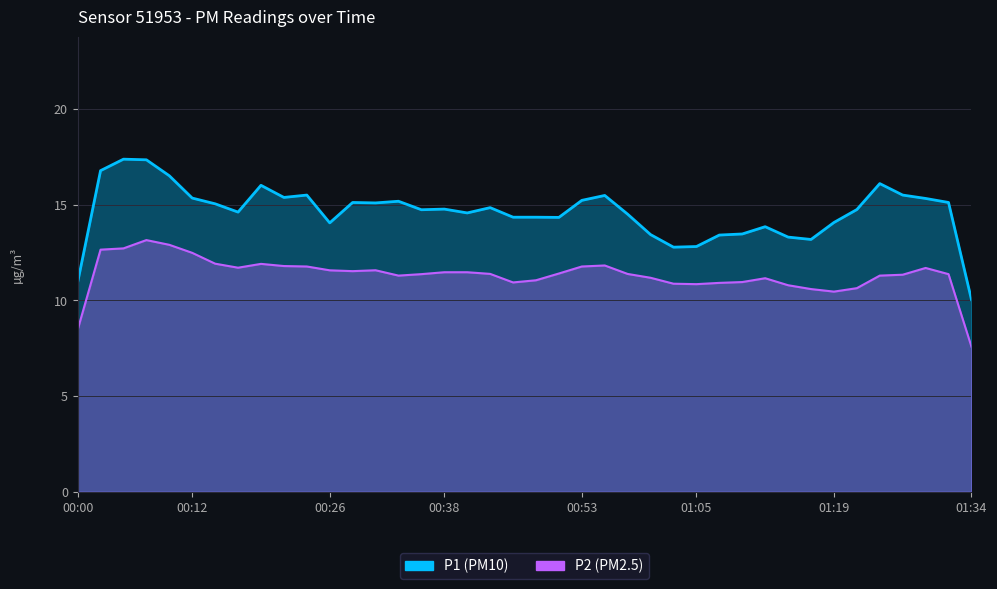

True or false: P2 and P1 intersect in this chart.

False